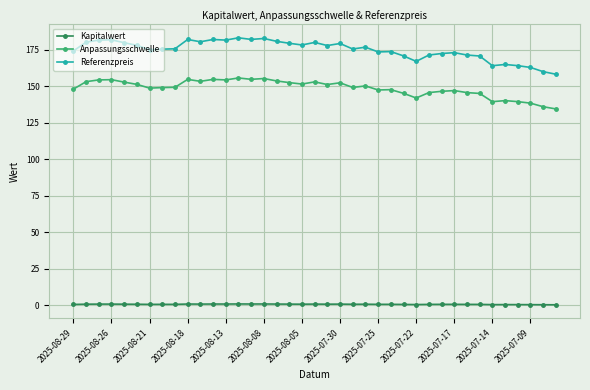

Does the chart have visible grid lines?

Yes